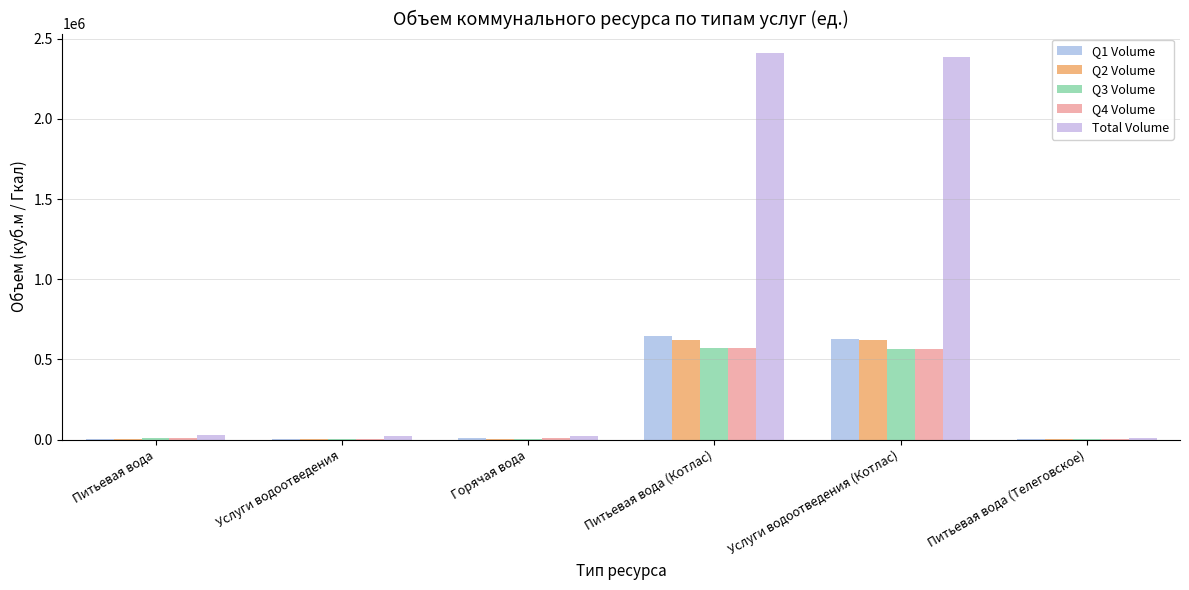

Is the value of Q2 Volume at Горячая вода greater than the value of Total Volume at Питьевая вода (Котлас)?

No